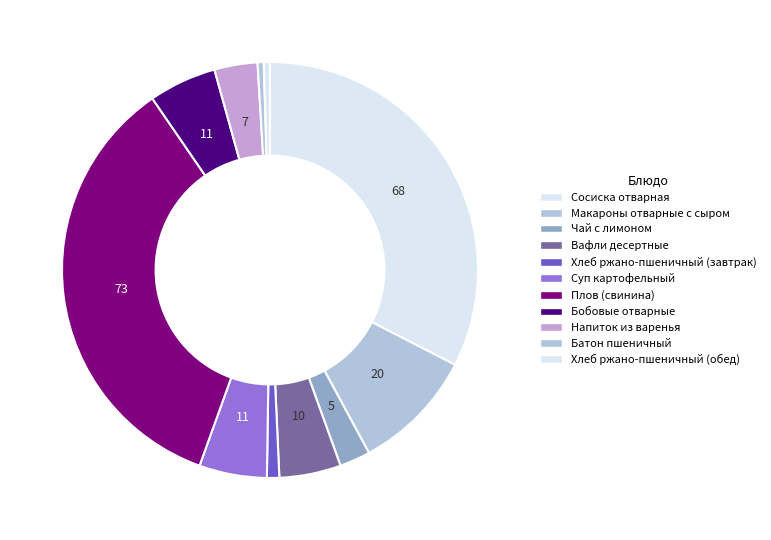

To the nearest percent, what is the difference between the largest and smallest slice percentages?

34%